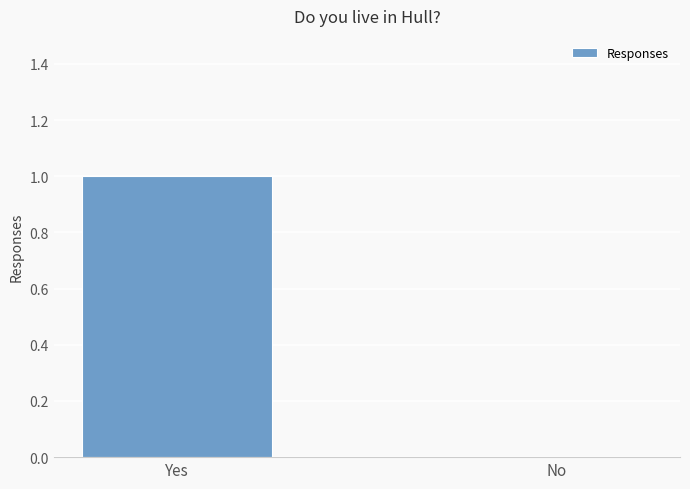

What is the change in value from Yes to No?

-1